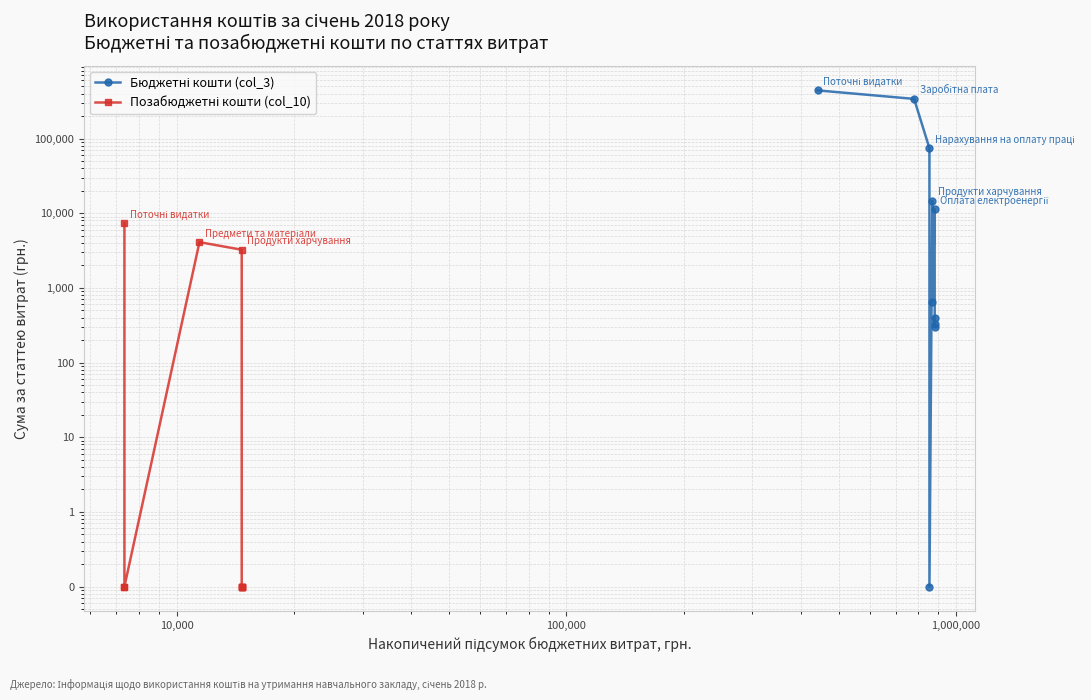

Does the chart display data point markers on the line(s)?

Yes